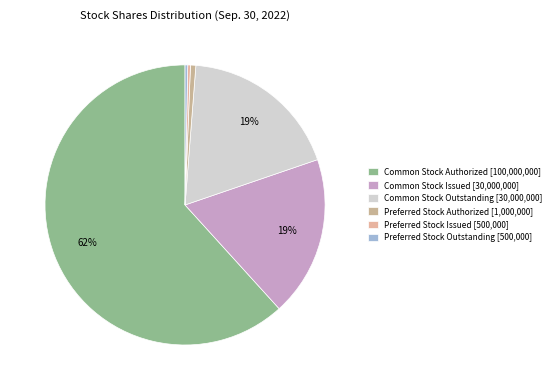

Which category has the smallest portion of the pie?

Preferred Stock Issued